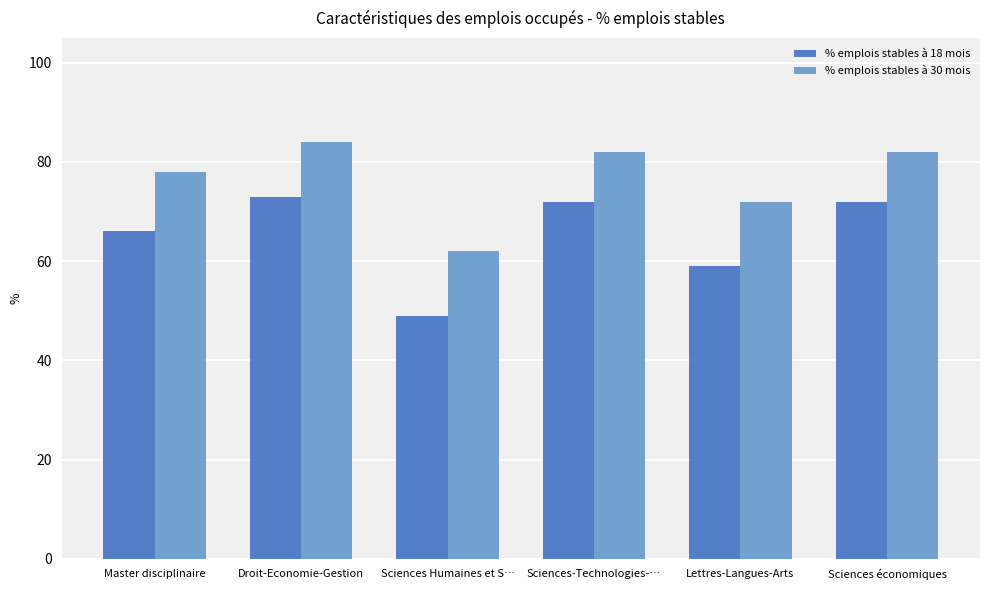

Is it true that % emplois stables à 18 mois equals 73 at Droit-Economie-Gestion?

True